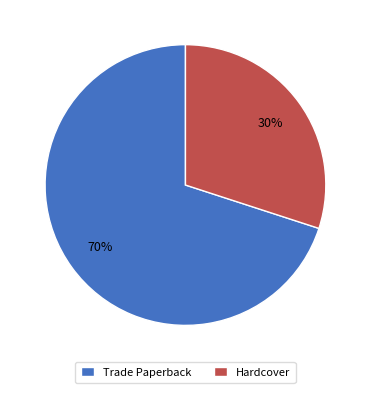

To the nearest percent, what is the average slice percentage?

50%